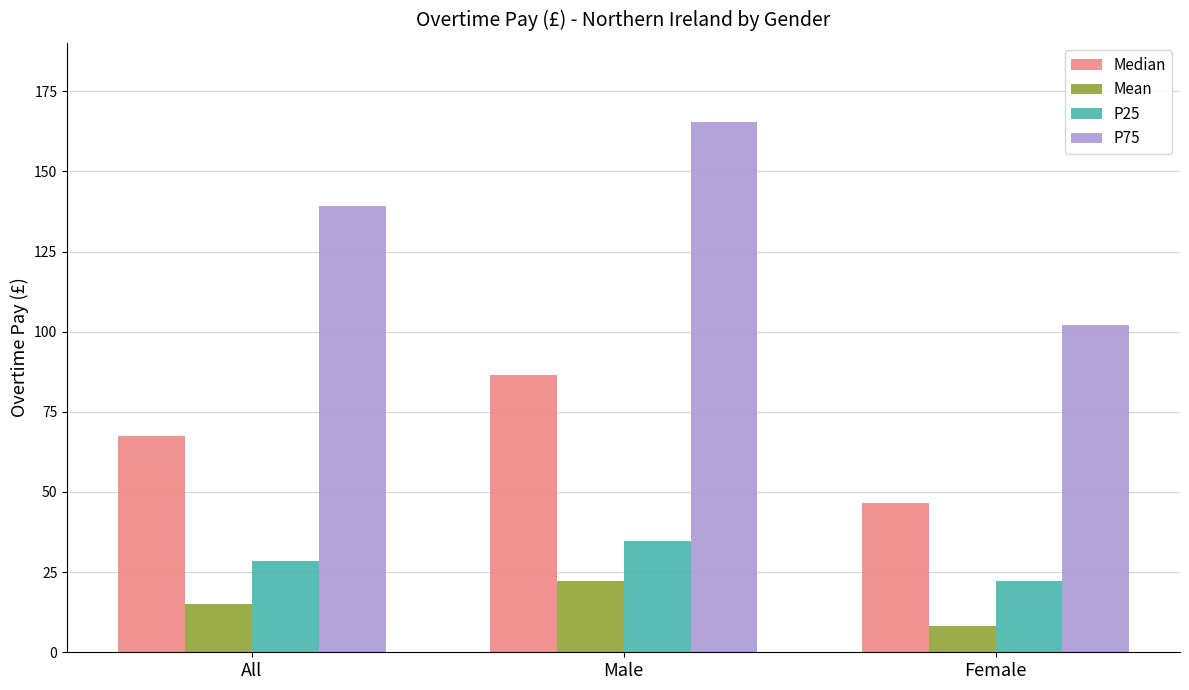

List the series in order of their peak value, lowest first.

Mean, P25, Median, P75